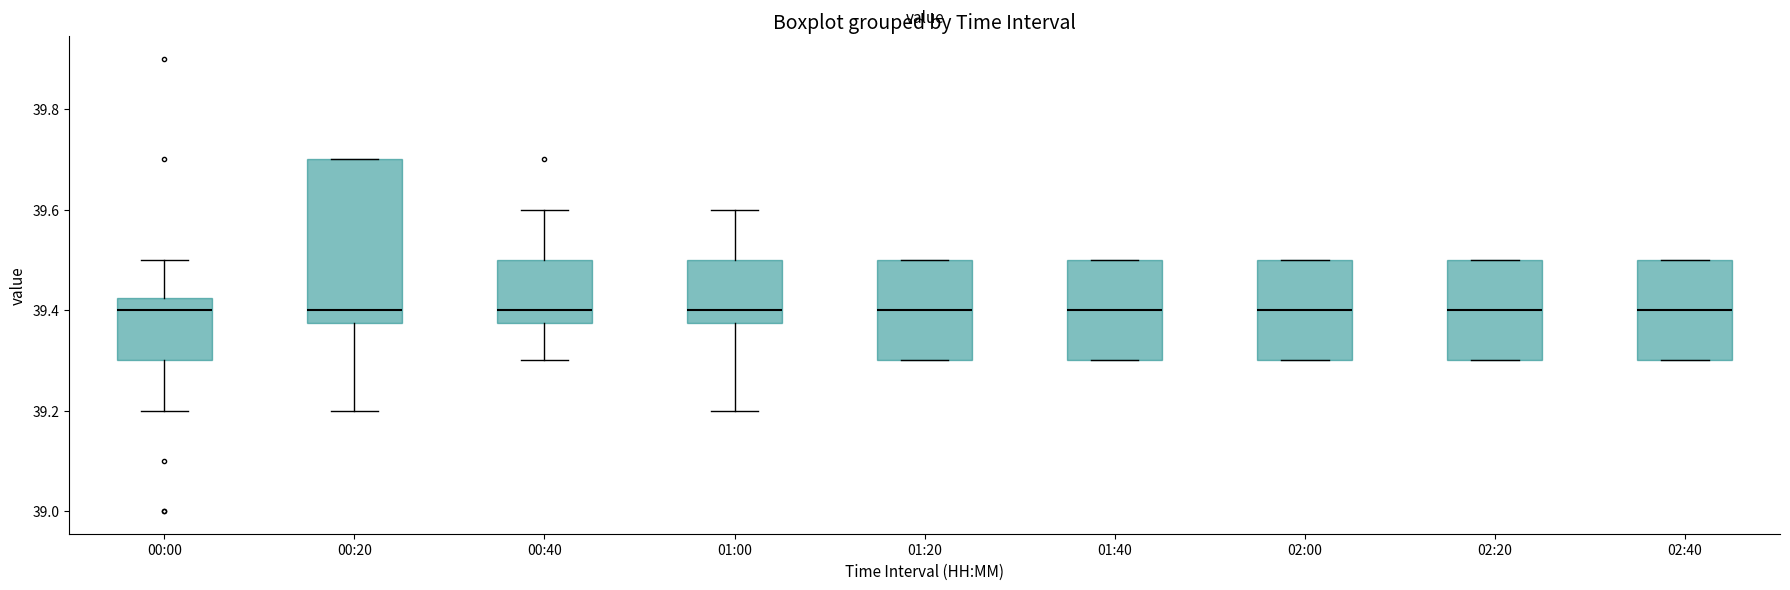

Where does the median line of the box for 02:00 sit on the y-axis? The values are not printed on the chart, so give them approximately, as read against the axis.

39.40